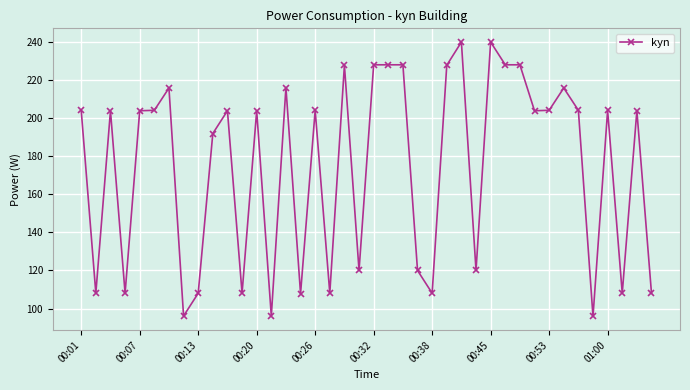

What is the average value?

174.6